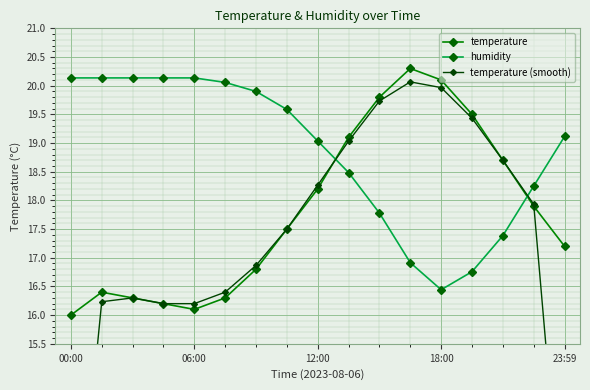

True or false: temperature and humidity cross at least once.

True